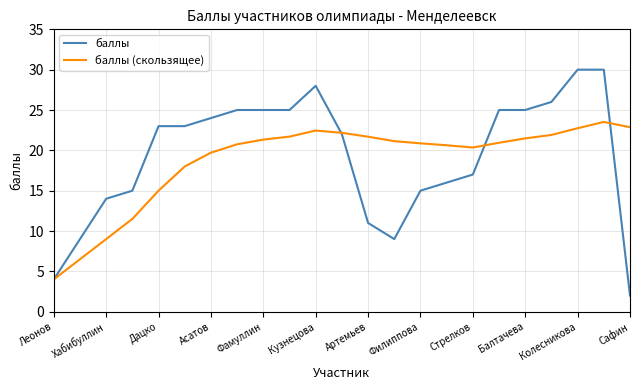

How many lines are shown in the chart?

2